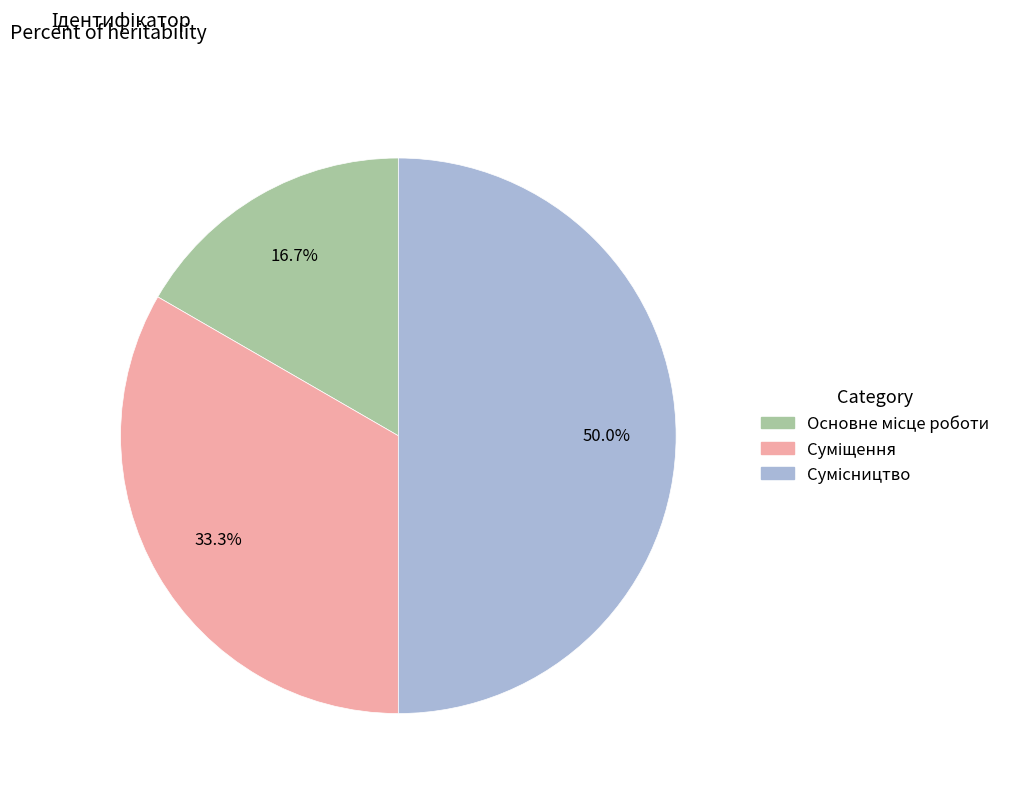

To the nearest percent, what is the average slice percentage?

33%